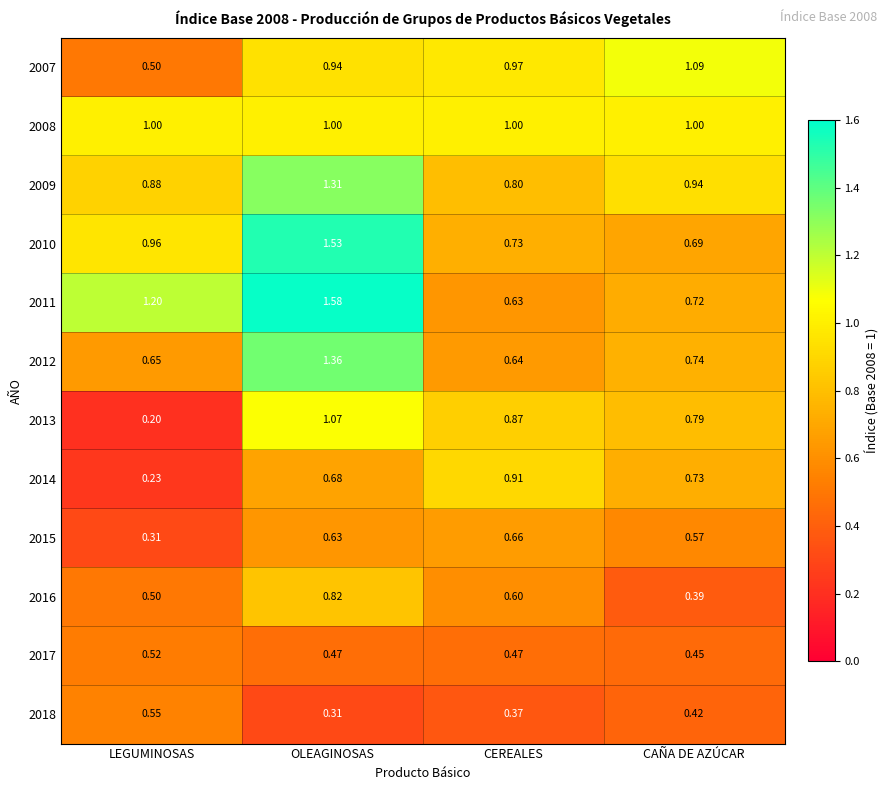

Where does the 2011 series first go above 1?

LEGUMINOSAS